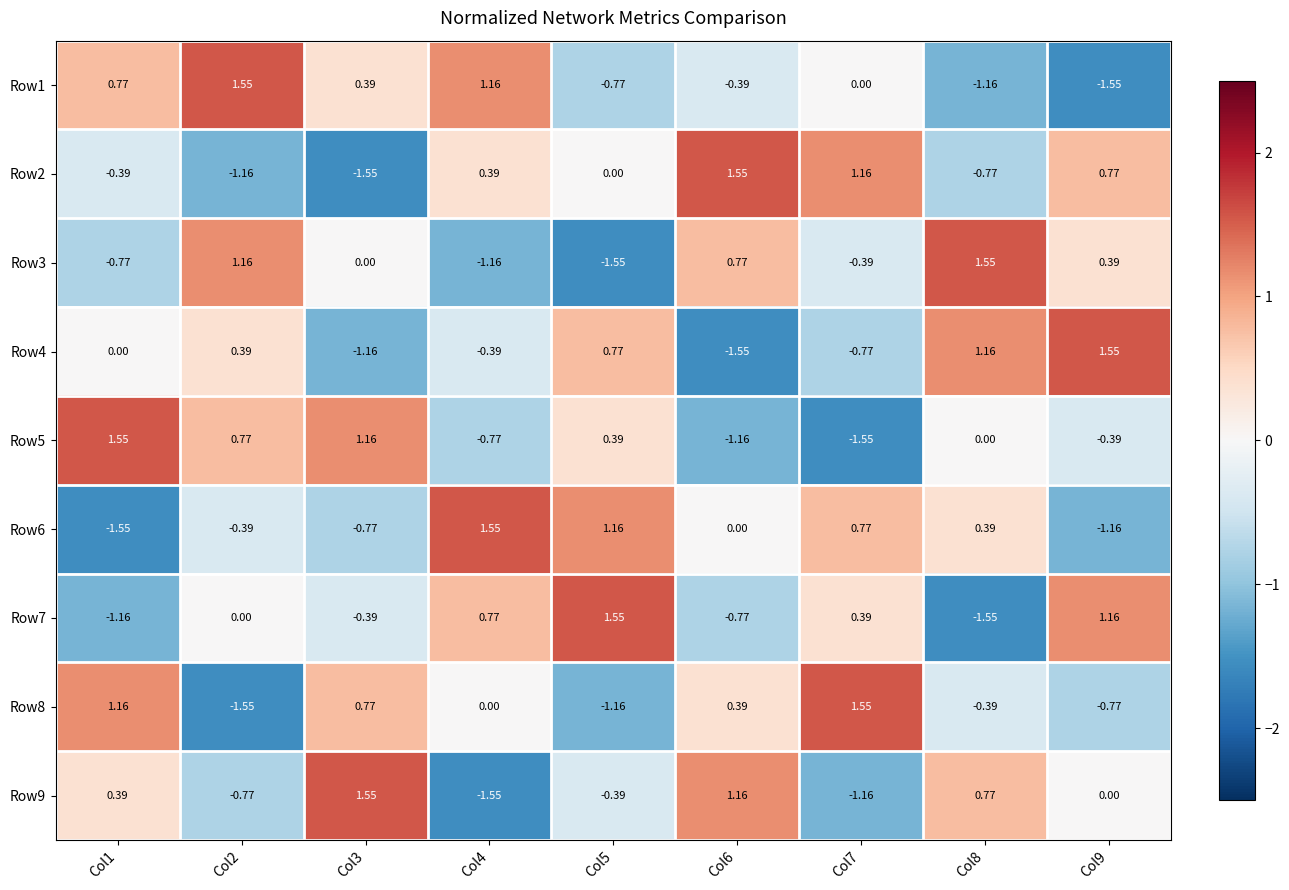

What is the difference between the highest and lowest values at Col3?

3.1